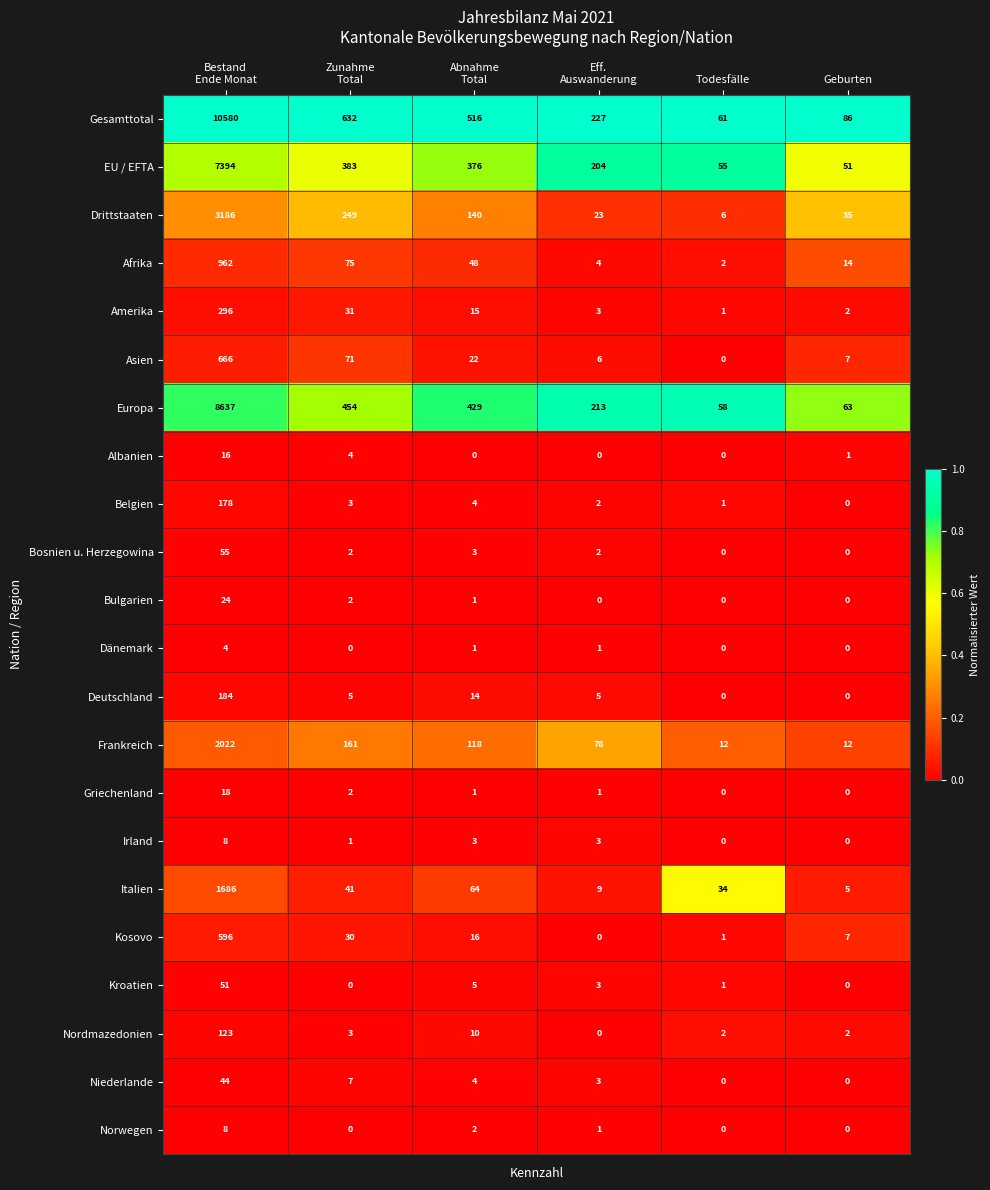

What is the maximum value for EU / EFTA?

7394